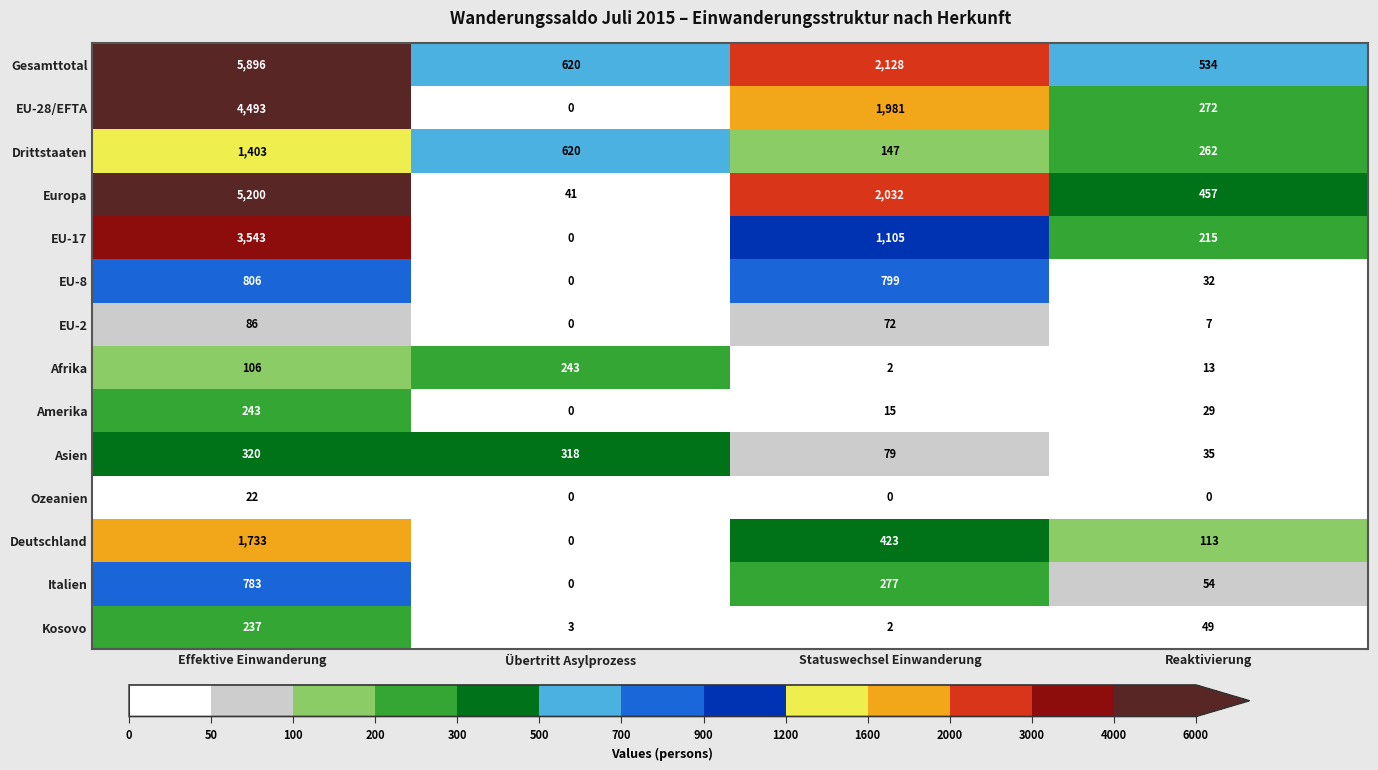

Rank the series at Effektive Einwanderung from highest to lowest value.

Gesamttotal, Europa, EU-28/EFTA, EU-17, Deutschland, Drittstaaten, EU-8, Italien, Asien, Amerika, Kosovo, Afrika, EU-2, Ozeanien